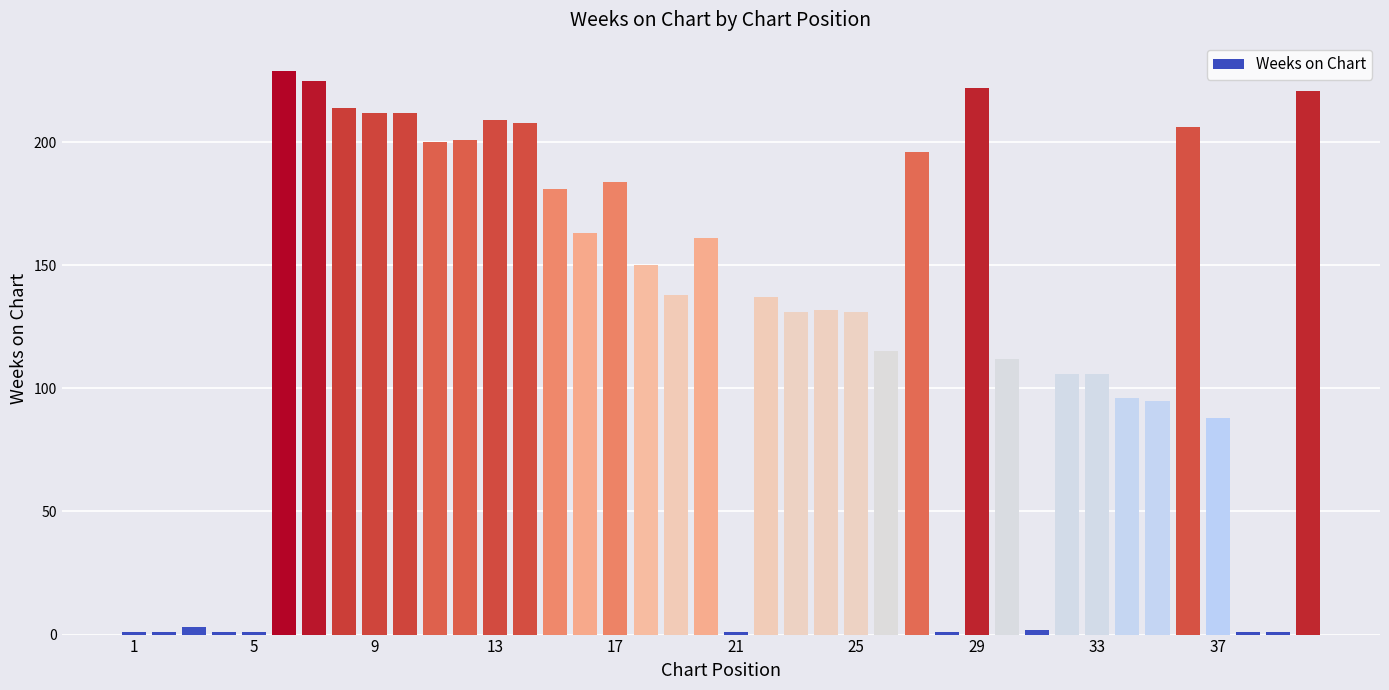

What is the smallest value displayed?

1